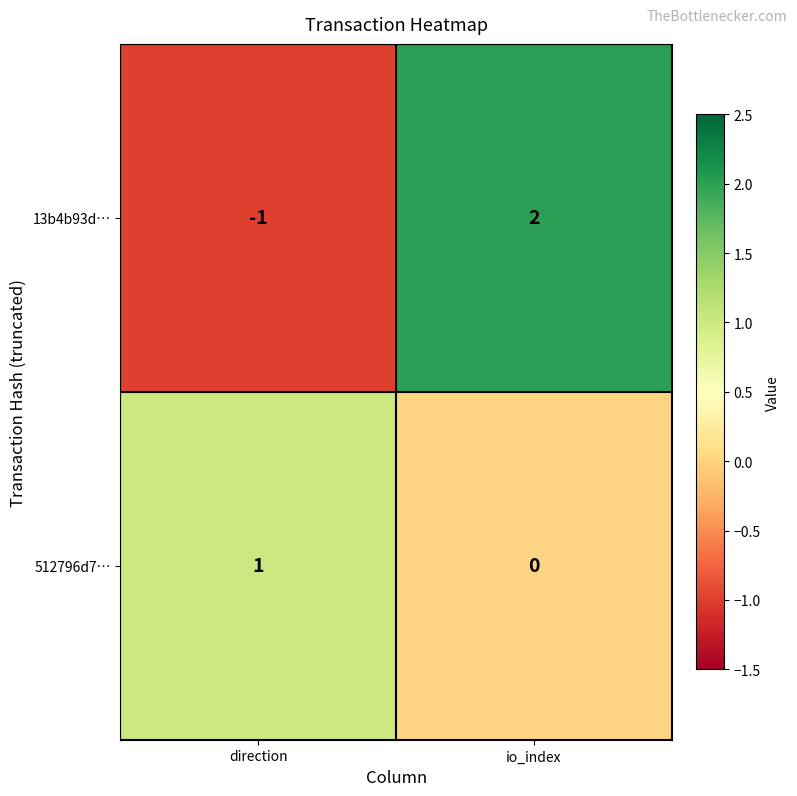

The 512796d7… series shows 1 at direction. True or false?

True